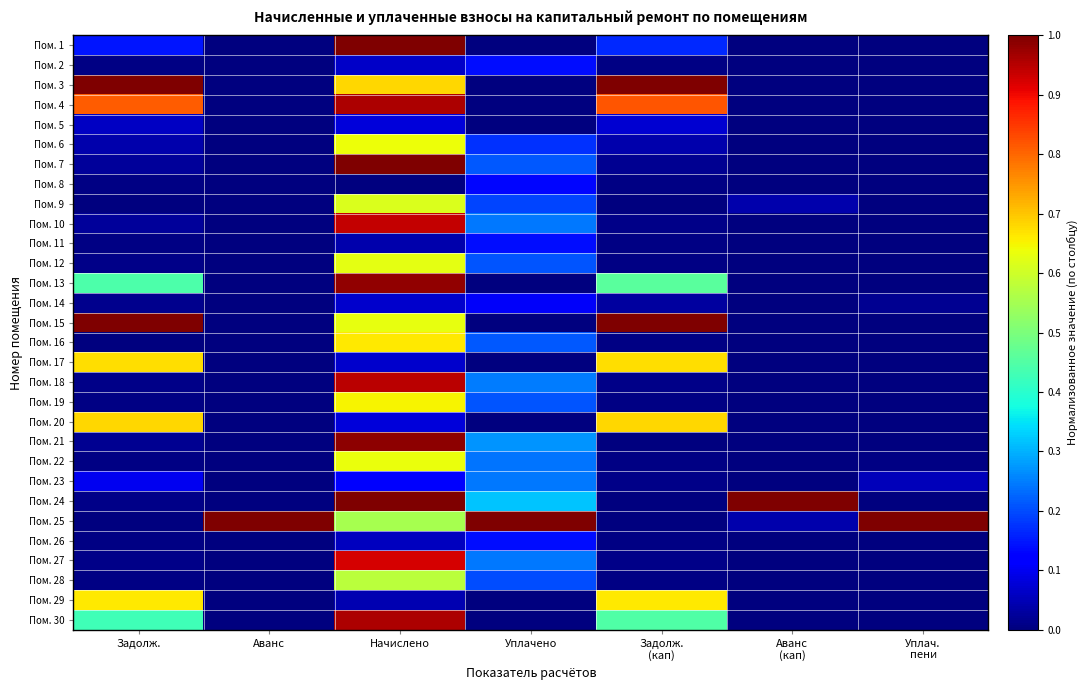

What is the total value across all series at Начислено?

16.6